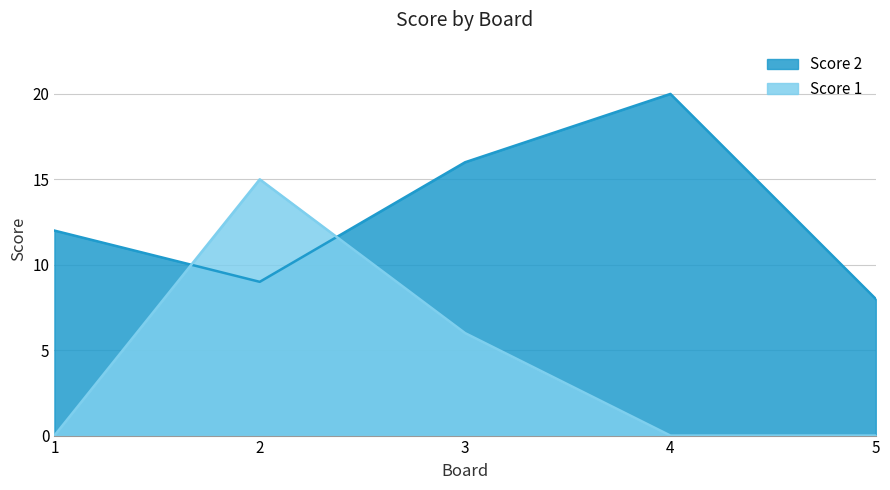

Rank the series by their average value, from lowest to highest.

Score 1, Score 2